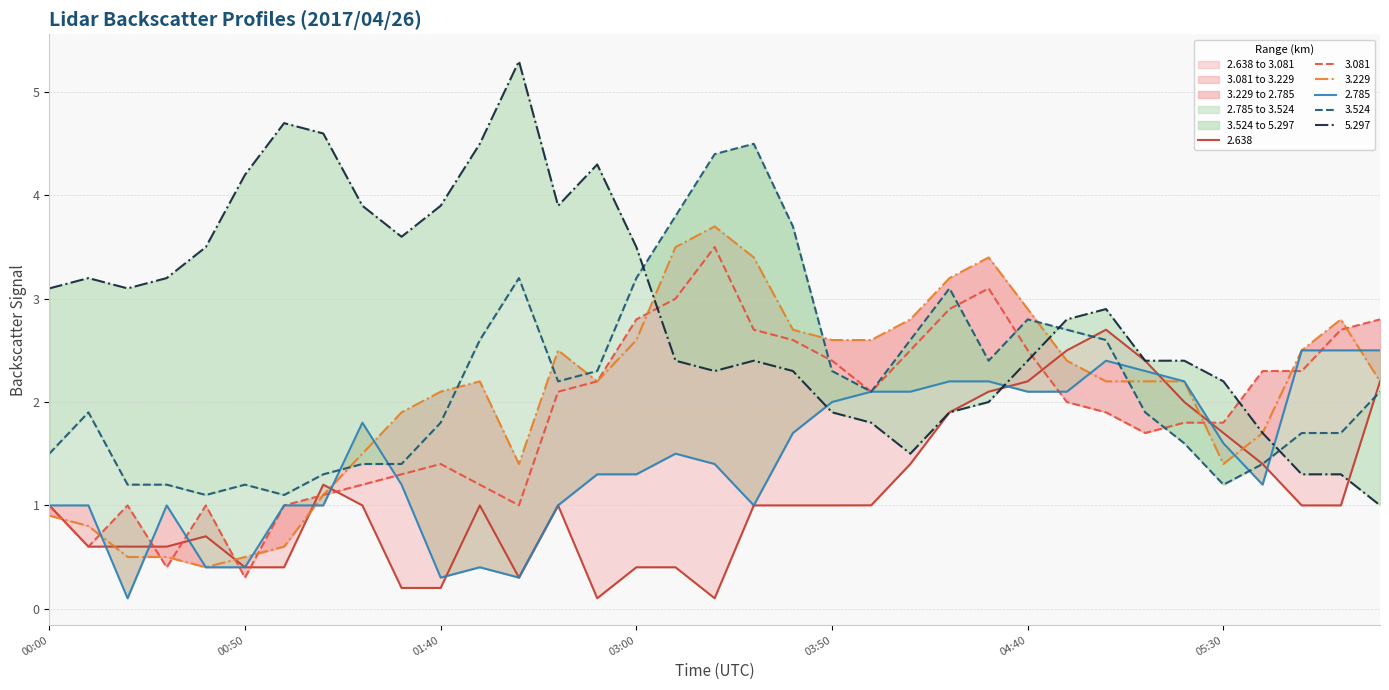

How many lines are shown in the chart?

6